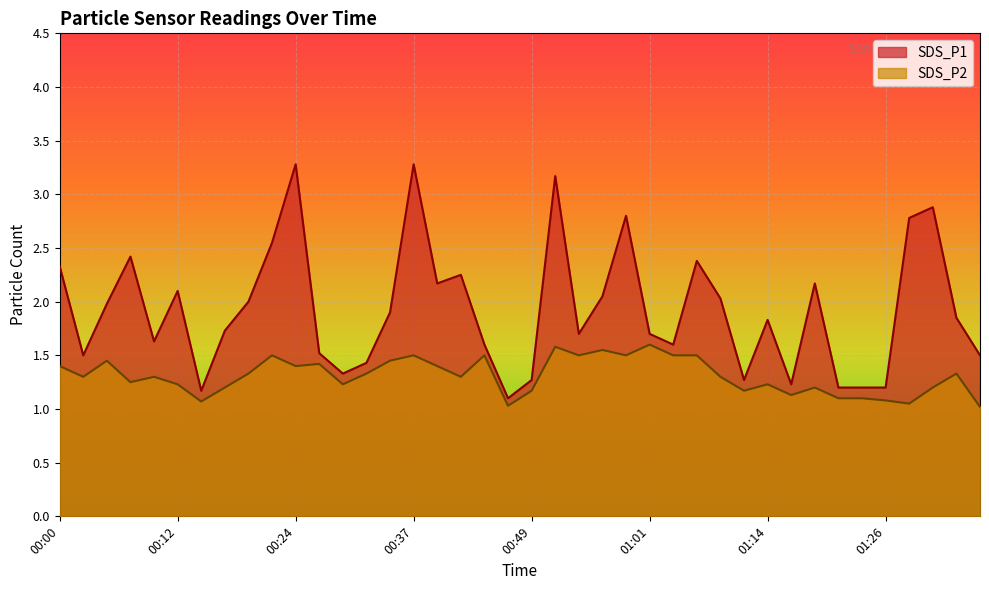

What is the total value across all series at 00:37?

4.8